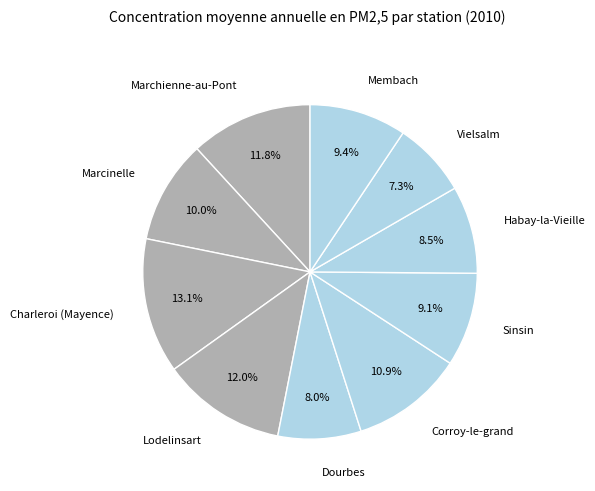

Is there a majority slice in this chart?

No